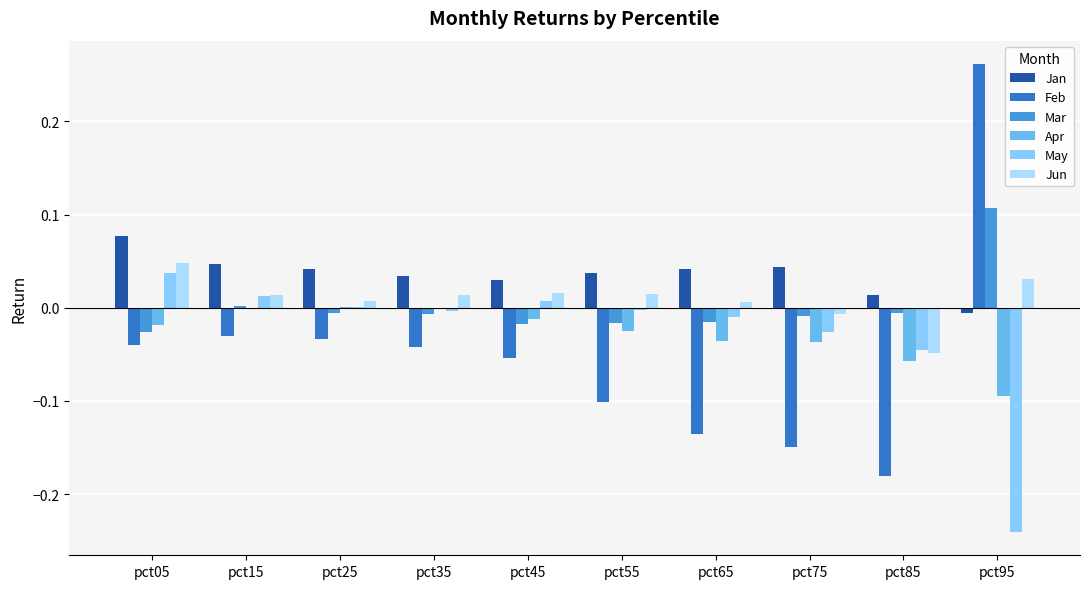

What are all the series names shown in the legend?

Jan, Feb, Mar, Apr, May, Jun